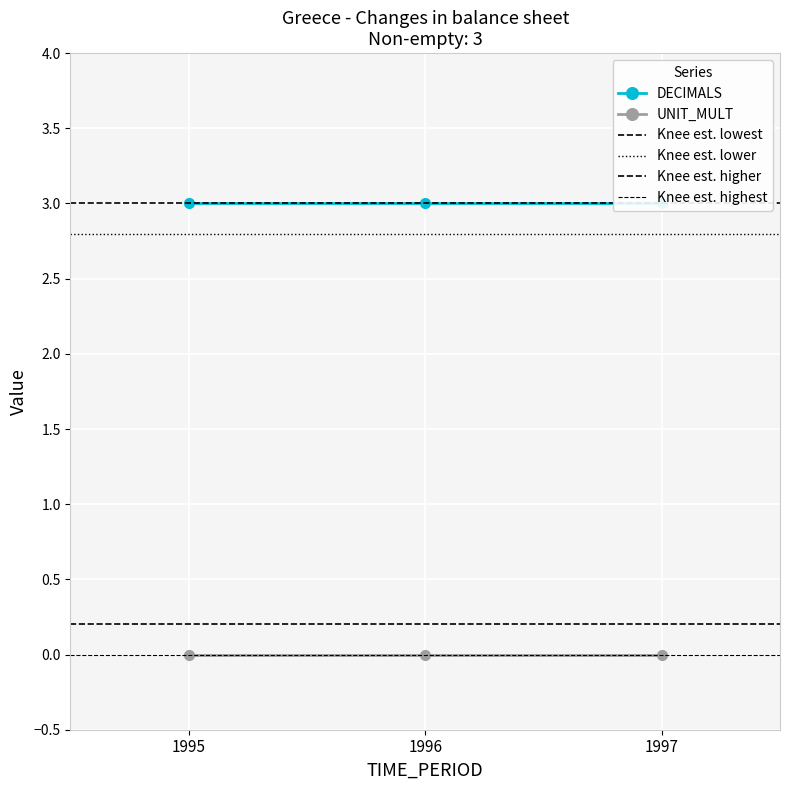

What is the approximate value of DECIMALS at 1995?

3